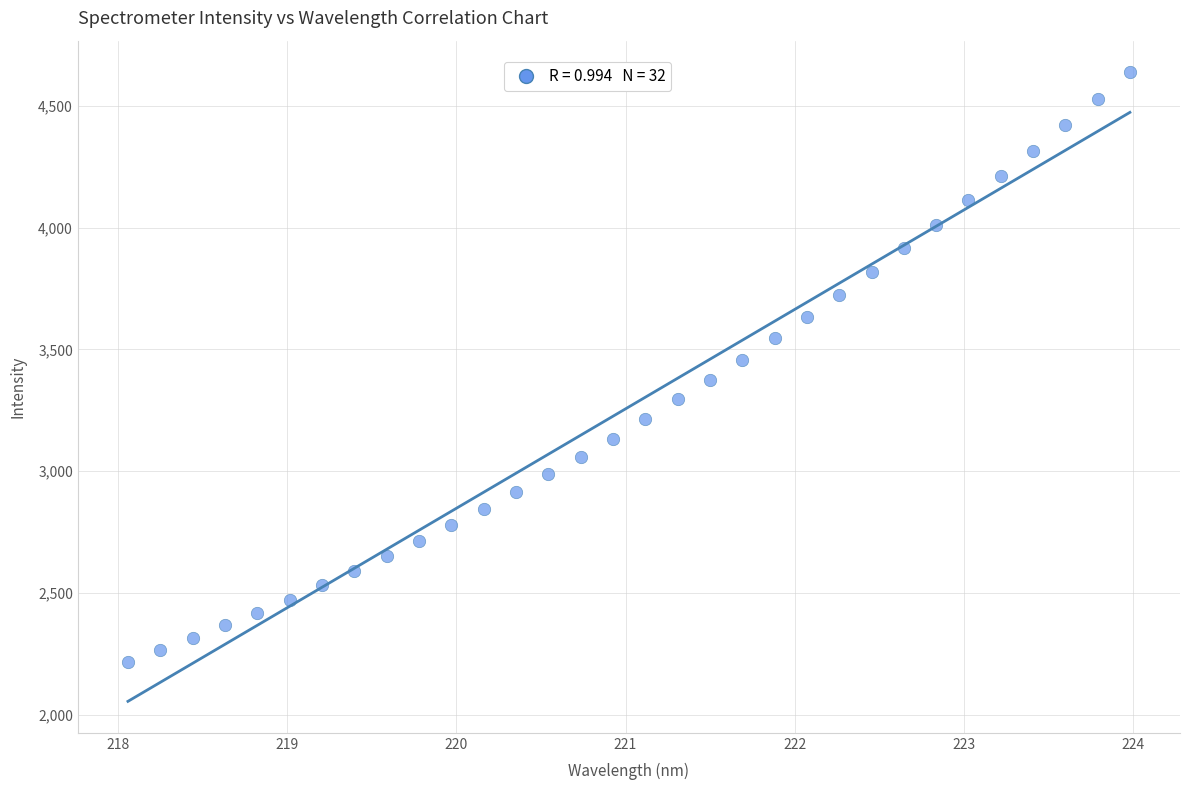

What is the range of Y values (max minus min)?

2422.9